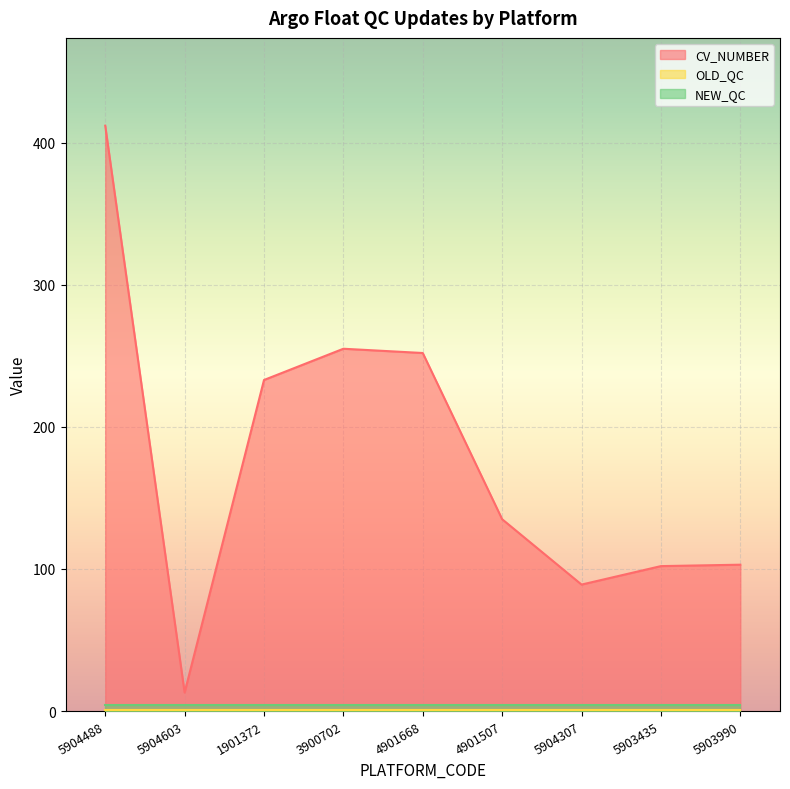

At which category is the sum across all series the highest?

5904488